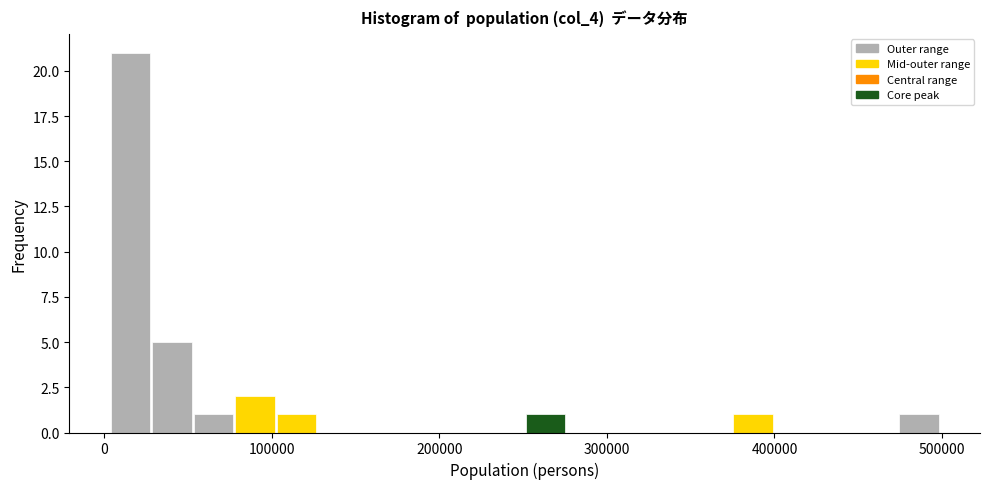

Around what value on the x-axis is the tallest bar? Give the approximate position of its centre, as read against the axis.

20000